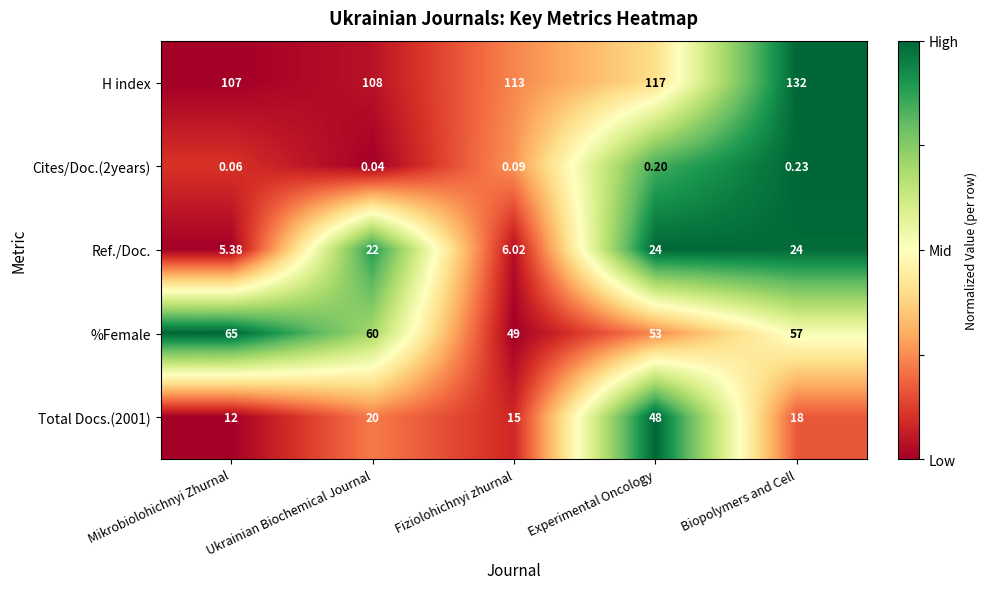

At which label does %Female reach its minimum?

Fiziolohichnyi zhurnal